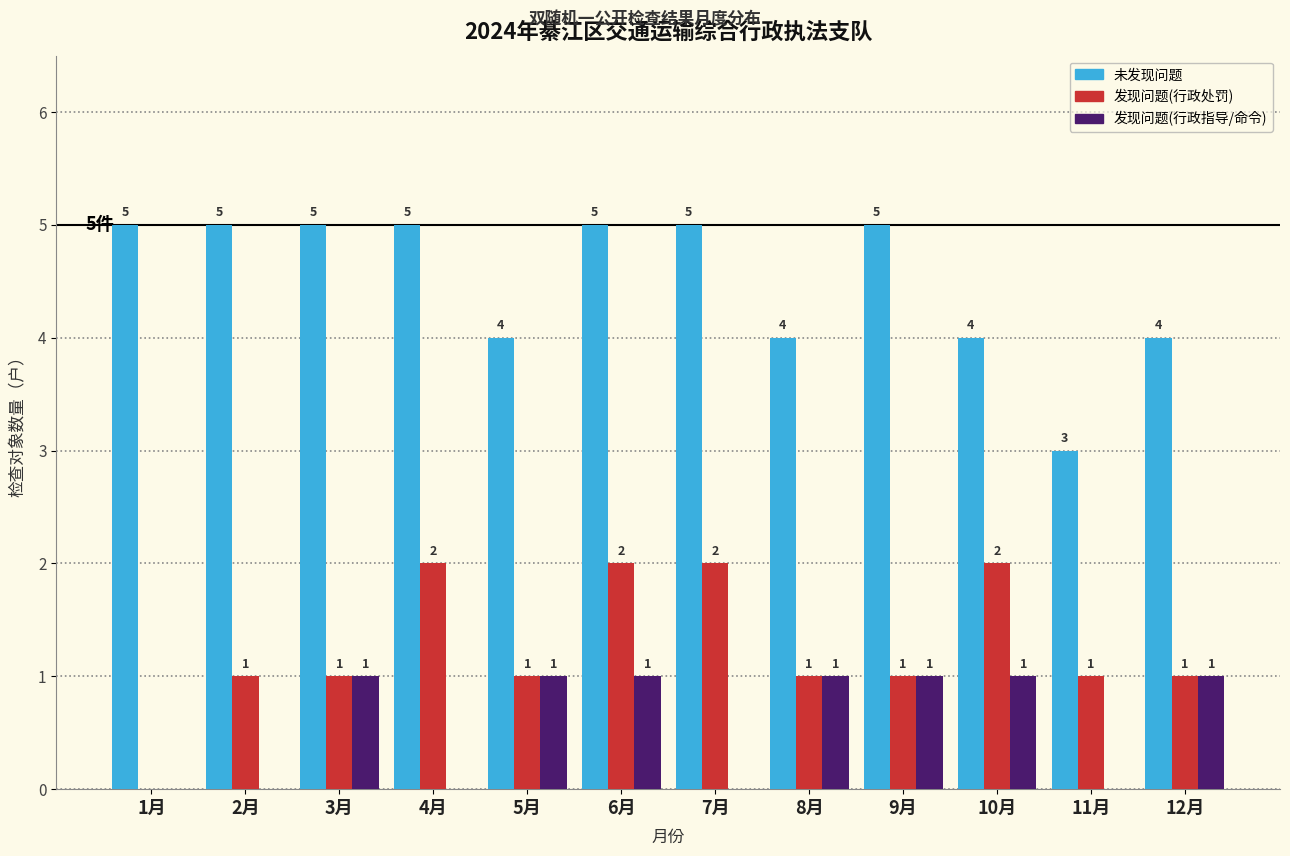

Reading left to right, what are all the values shown in this chart?

未发现问题: 1月=5	2月=5	3月=5	4月=5	5月=4	6月=5	7月=5	8月=4	9月=5	10月=4	11月=3	12月=4
发现问题(行政处罚): 1月=0	2月=1	3月=1	4月=2	5月=1	6月=2	7月=2	8月=1	9月=1	10月=2	11月=1	12月=1
发现问题(行政指导/命令): 1月=0	2月=0	3月=1	4月=0	5月=1	6月=1	7月=0	8月=1	9月=1	10月=1	11月=0	12月=1